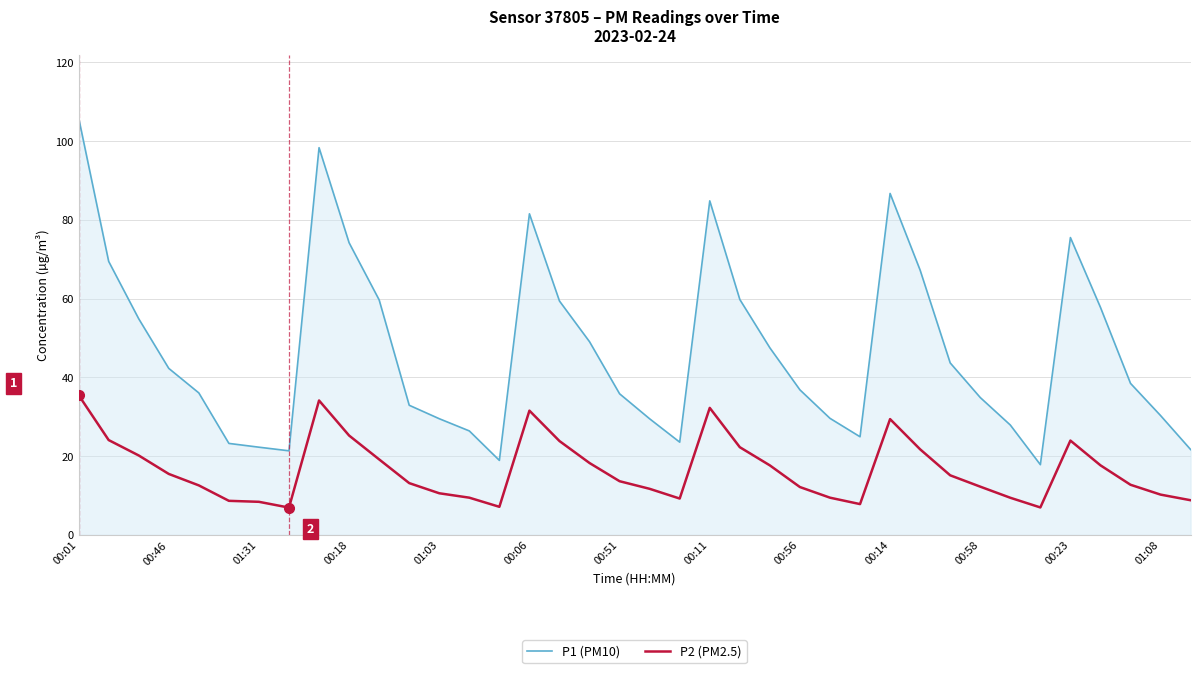

True or false: P2 (PM2.5) and P1 (PM10) cross at least once.

False